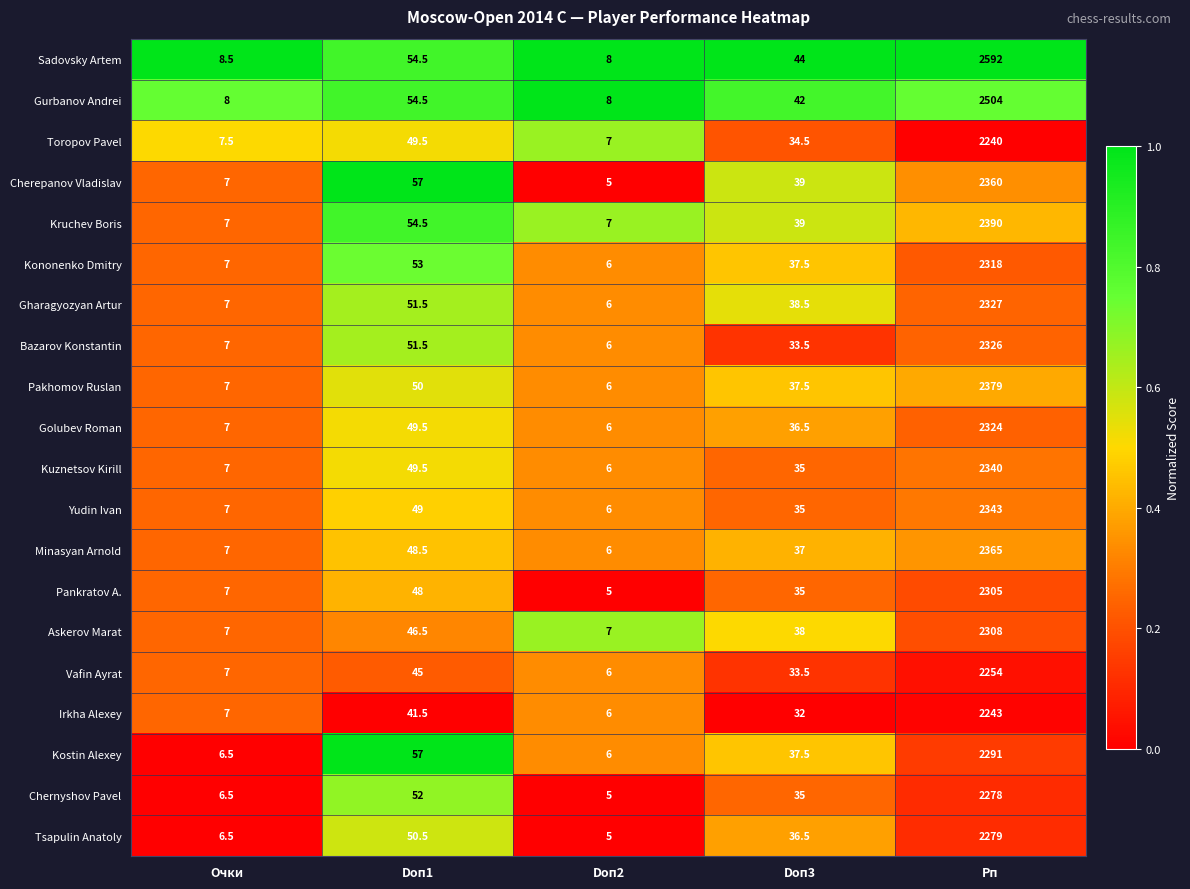

What is the total value across all series at Doп3?

736.5